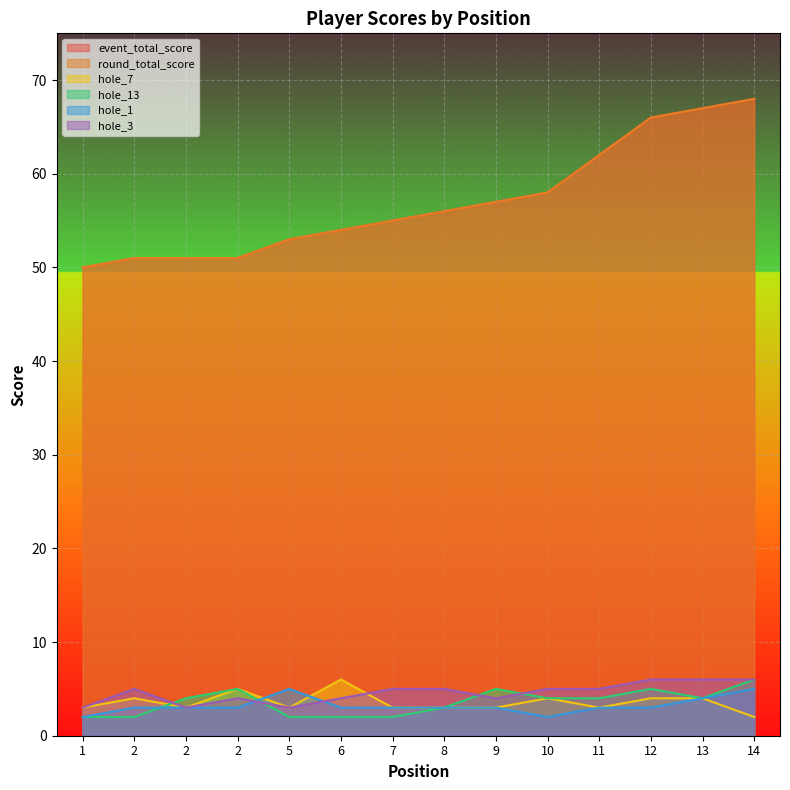

True or false: hole_1 has a value of 2 at 2.

False